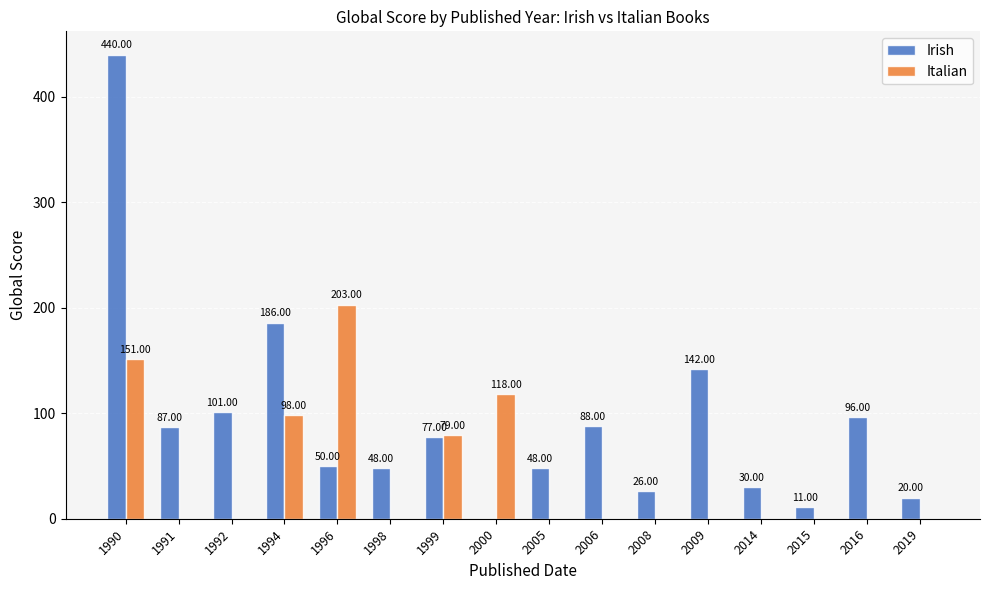

Which series changed the most between 2008 and 2016?

Irish